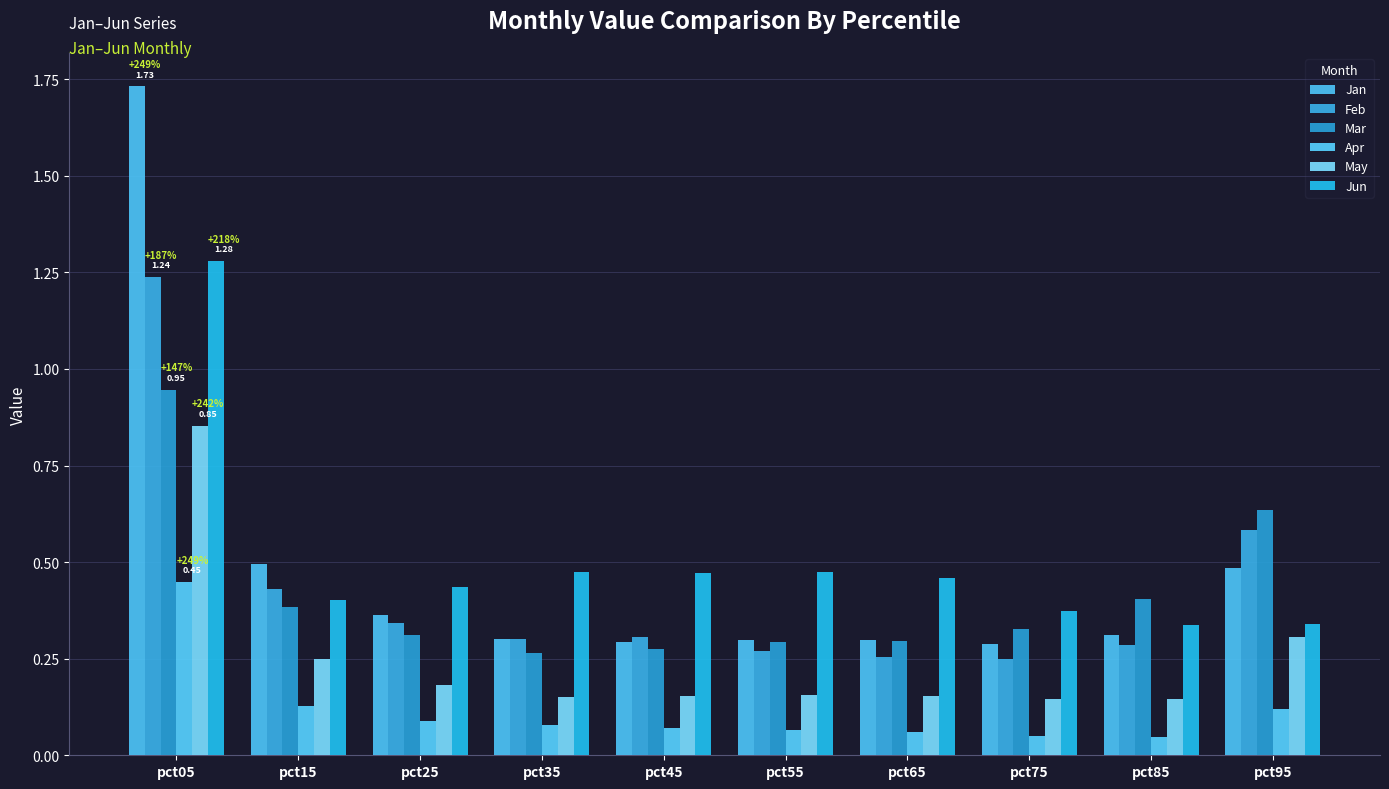

At which category is the sum across all series the highest?

pct05